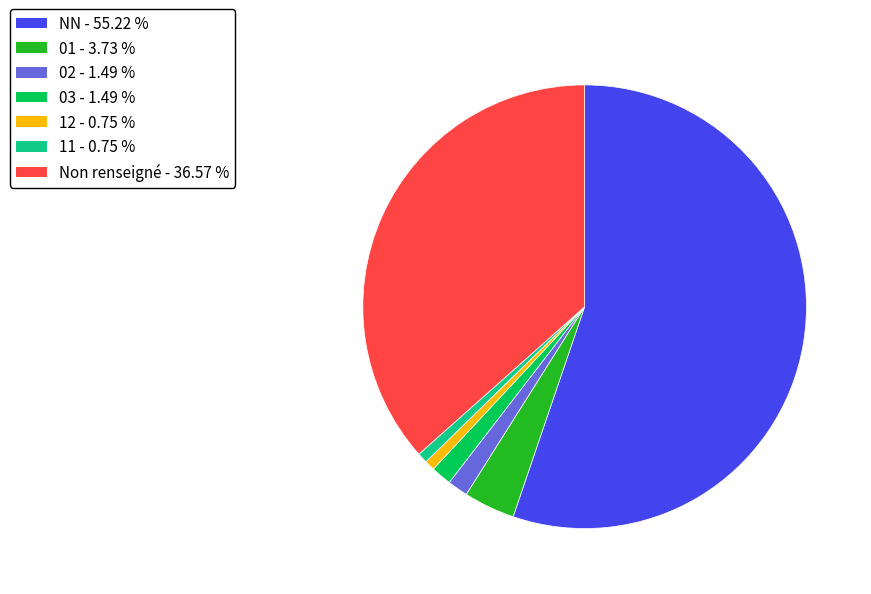

Which has a higher value, 02 - 1.49 % or 11 - 0.75 %?

02 - 1.49 %